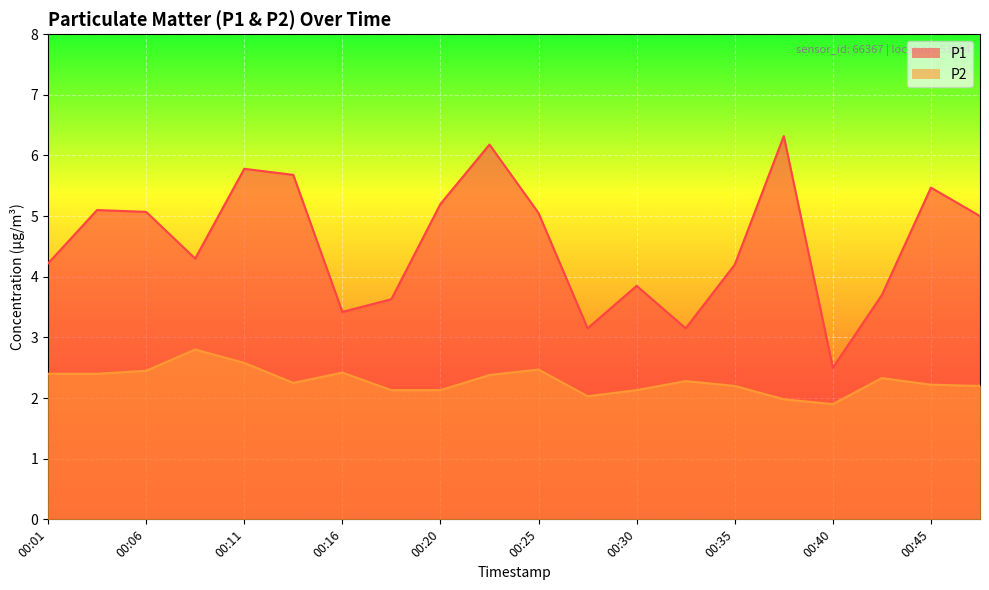

What is the difference between the second highest and minimum values in the P2 series?

0.7